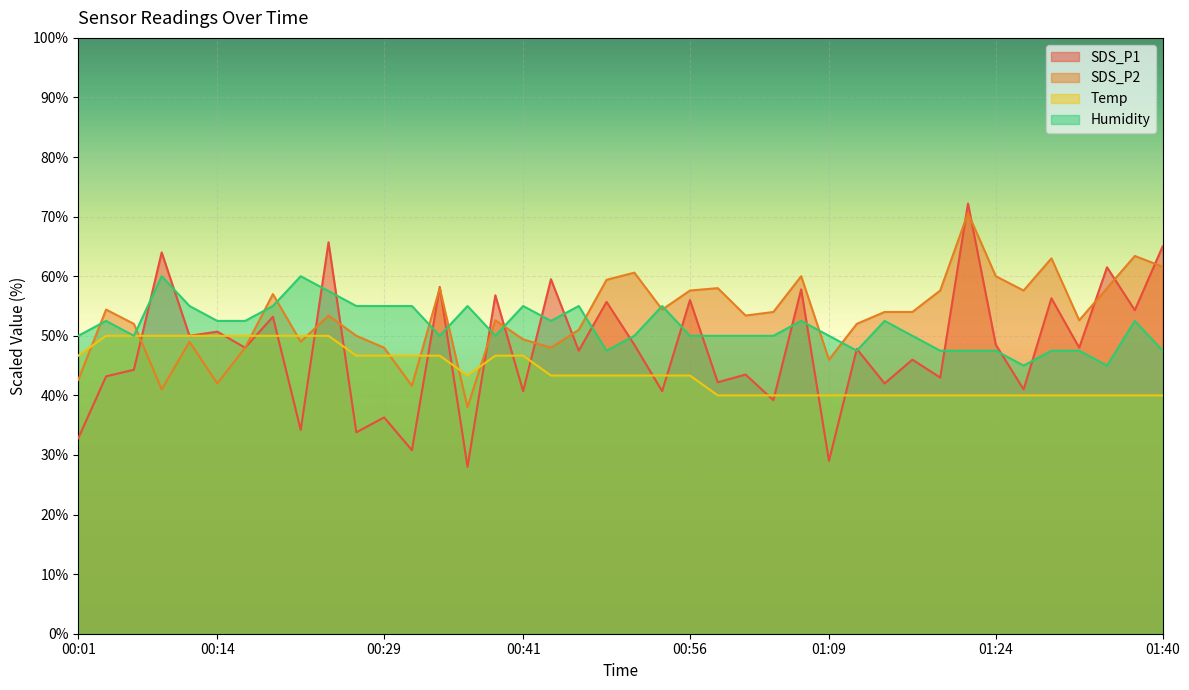

How many lines are shown in the chart?

4